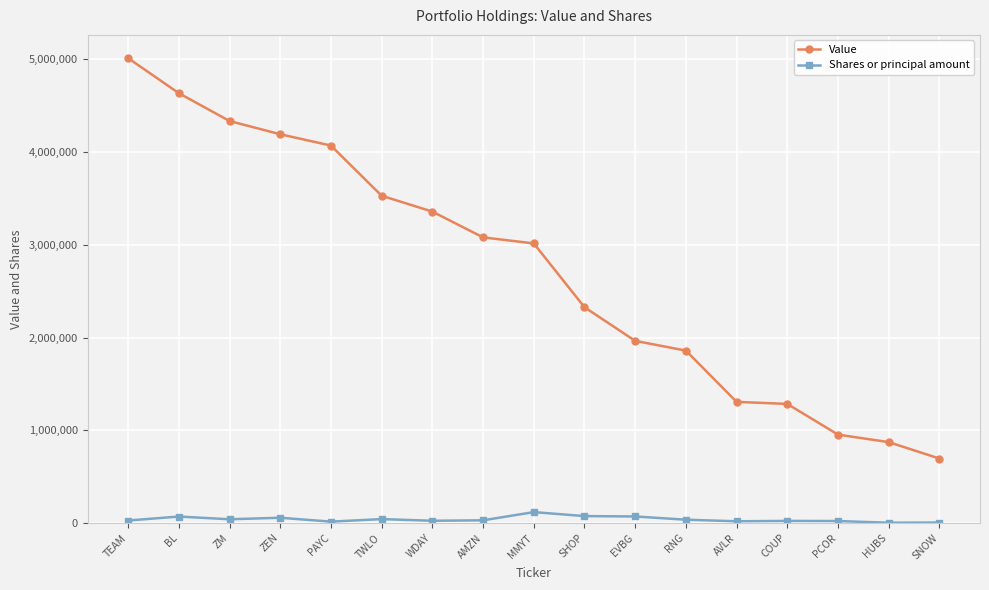

True or false: Shares or principal amount and Value cross at least once.

False